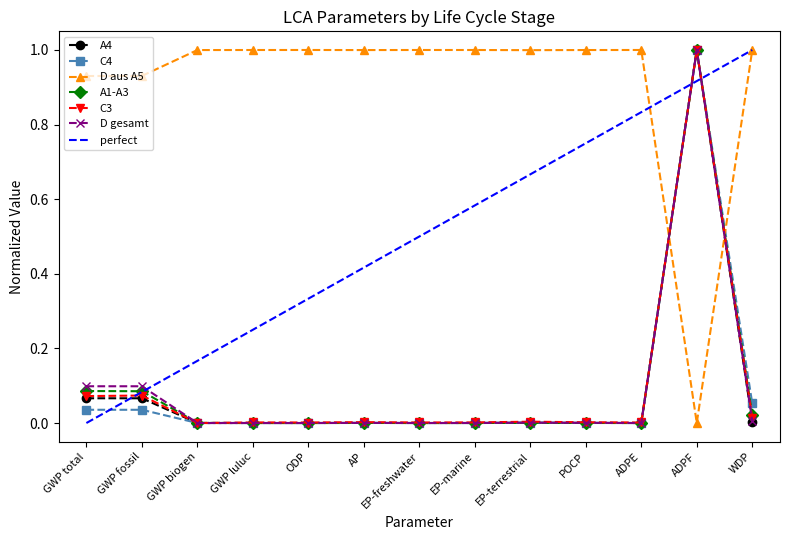

In D aus A5, how many points are lower than both neighbors (excluding endpoints)?

3